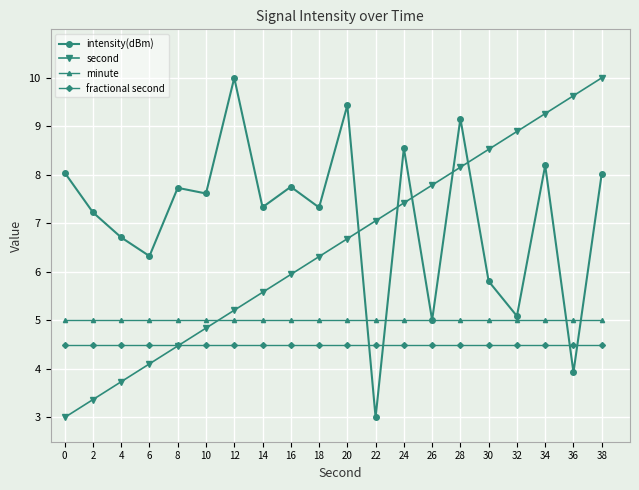

What is the approximate value of fractional second at 8?

4.5